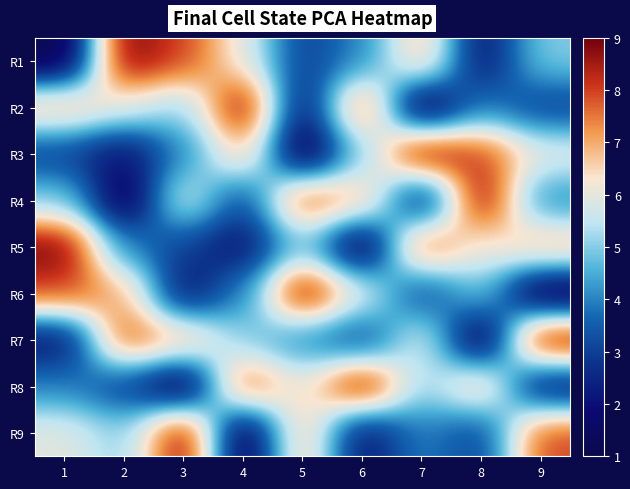

Rank the series by their maximum value, from lowest to highest.

R1, R2, R3, R4, R5, R6, R7, R8, R9